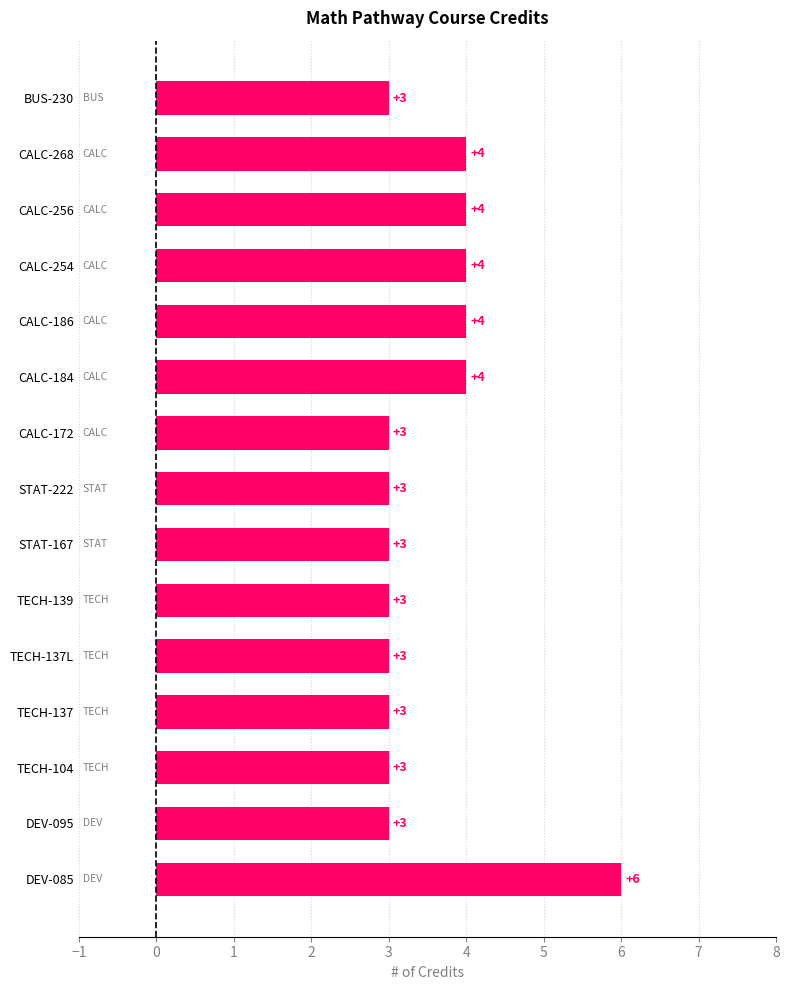

What is the average value?

4